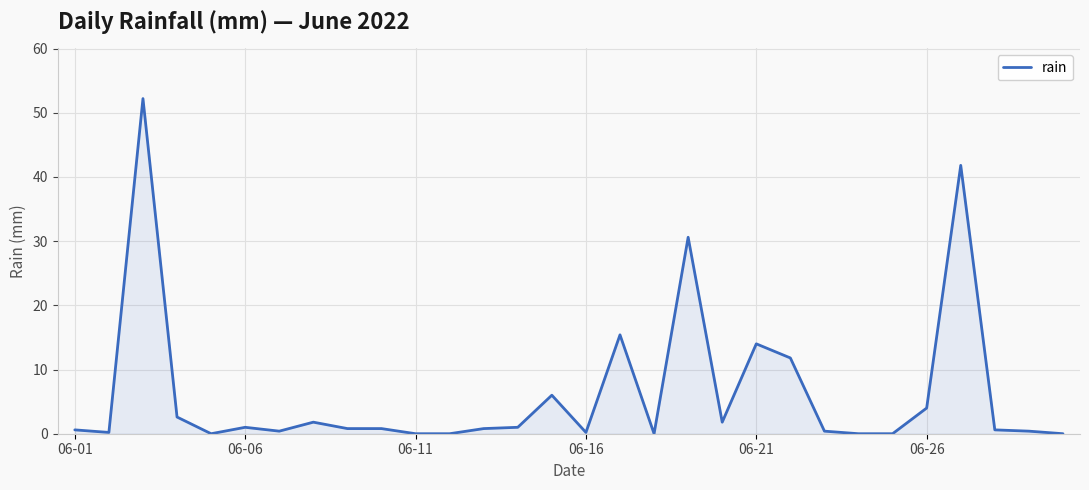

How many lines are shown in the chart?

1